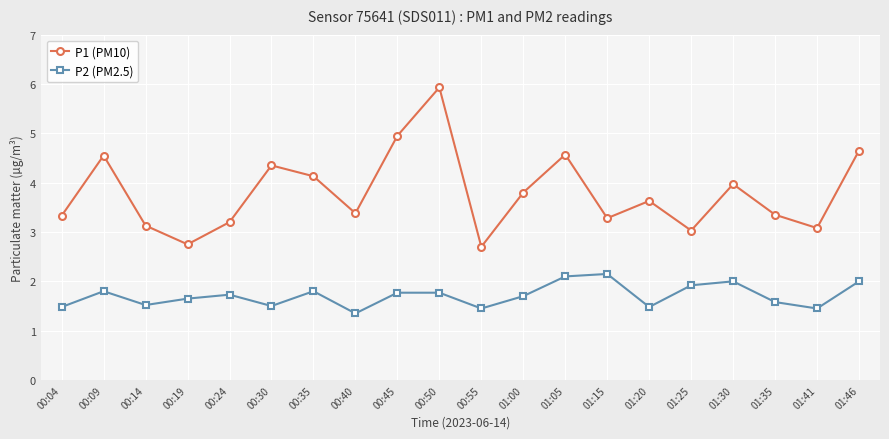

At which category is the sum across all series the highest?

00:50